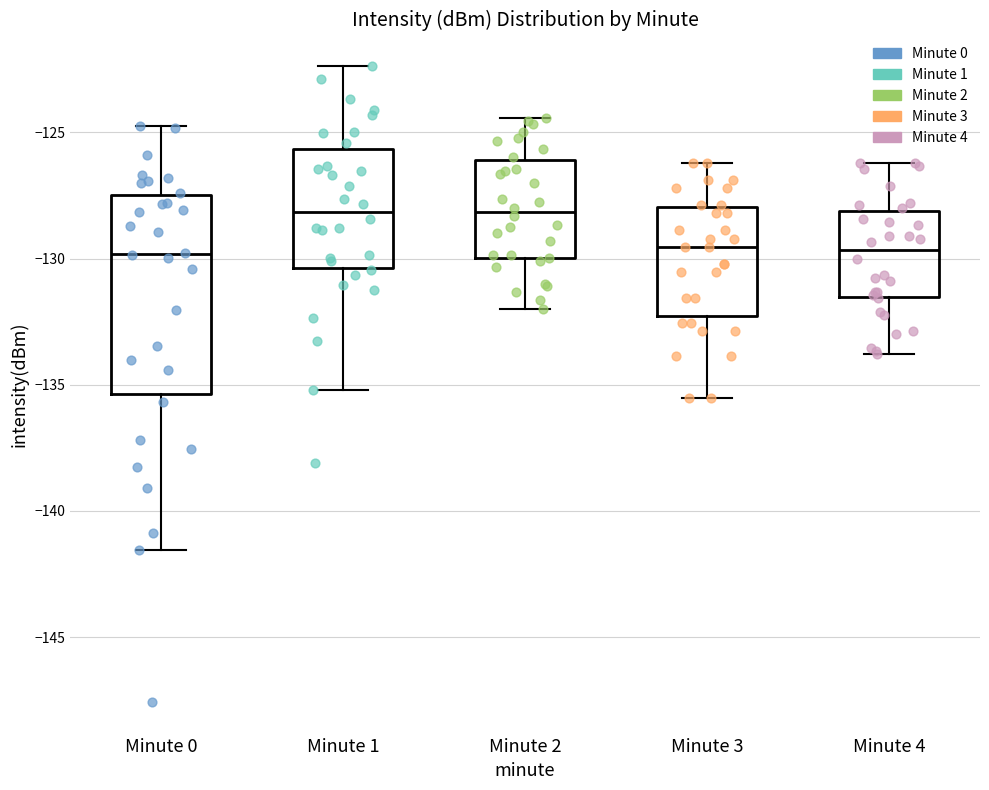

Reading left to right, transcribe this box plot: for each box, give where its median line is, the range the box spans, and where its two whiskers end, as read against the y-axis. The values are not printed on the chart, so give them approximately, as read against the axis.

Minute 0: median -130.0, box -135.5 to -127.5, whiskers -141.5 to -124.5
Minute 1: median -128.0, box -130.5 to -125.5, whiskers -135.0 to -122.5
Minute 2: median -128.0, box -130.0 to -126.0, whiskers -132.0 to -124.5
Minute 3: median -129.5, box -132.5 to -128.0, whiskers -135.5 to -126.0
Minute 4: median -129.5, box -131.5 to -128.0, whiskers -134.0 to -126.0